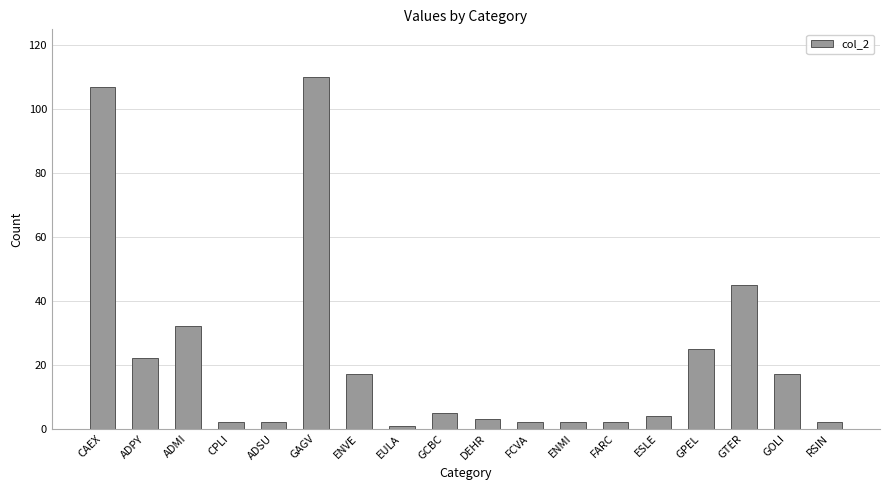

What is the minimum value shown in the chart?

1